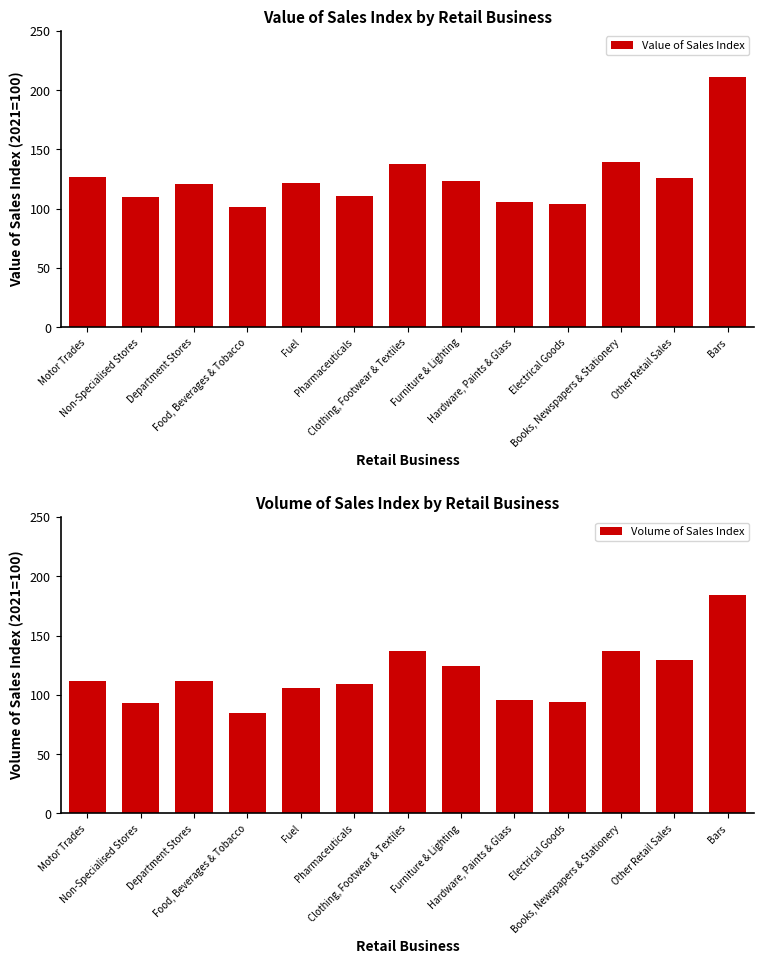

What are all the series names shown in the legend?

Value of Sales Index, Volume of Sales Index